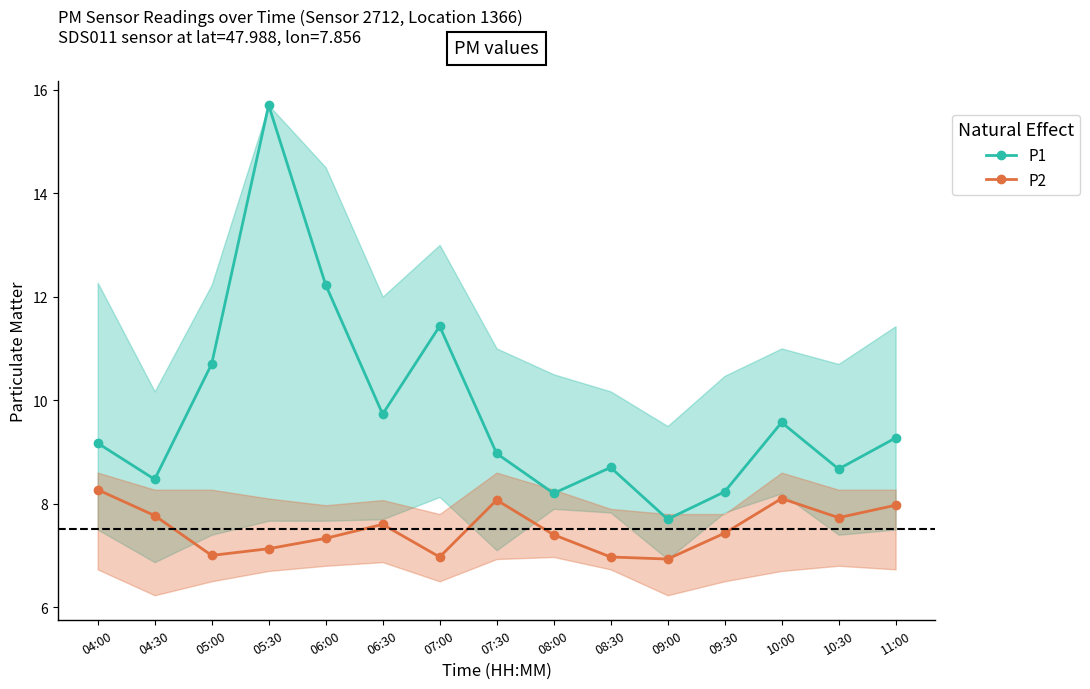

List the series in order of their peak value, highest first.

P1, P2